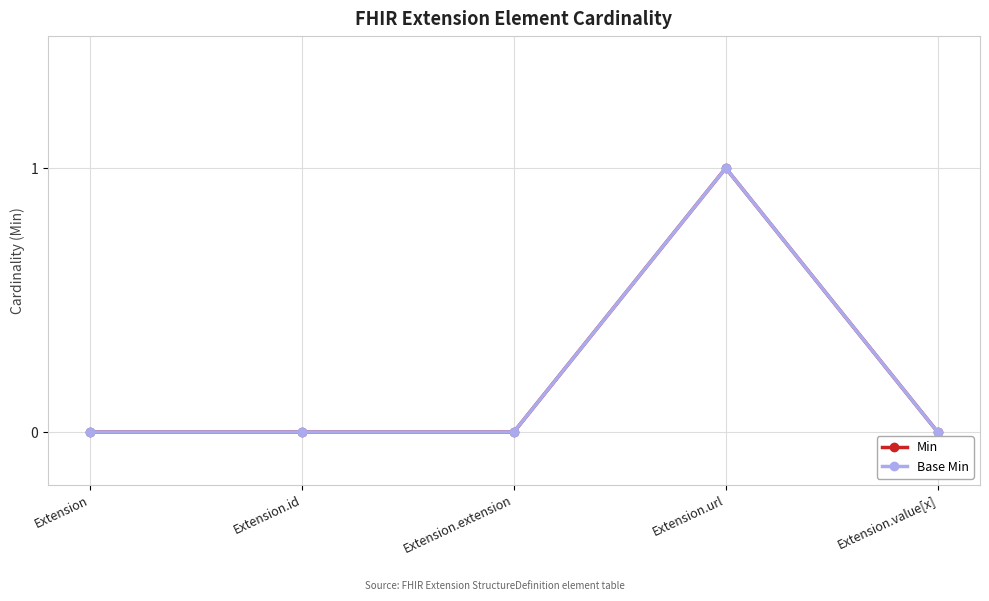

At how many categories does at least one series exceed 0?

1